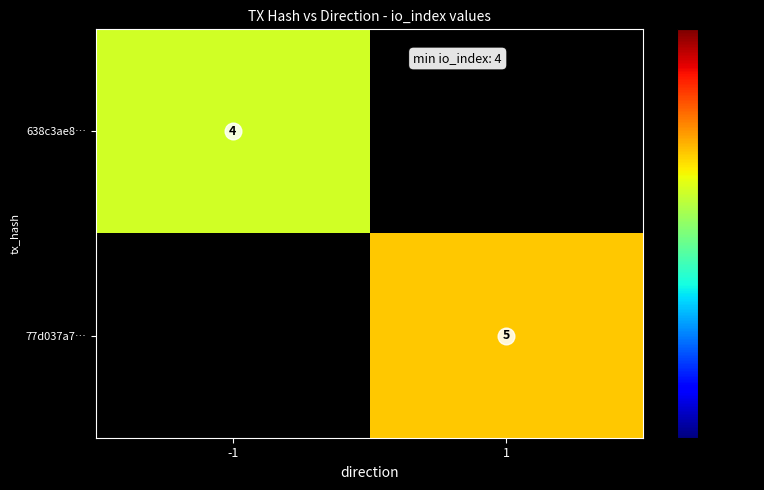

List the labels in order of 638c3ae8… value, largest first.

-1, 1